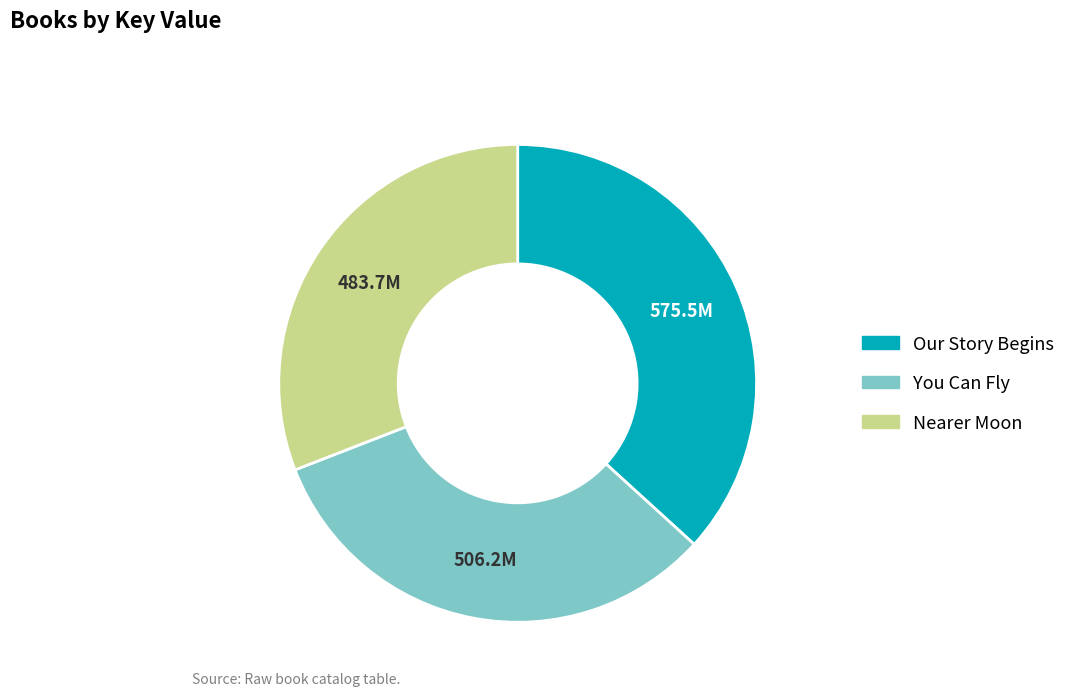

Which category has the smallest portion of the pie?

Nearer Moon